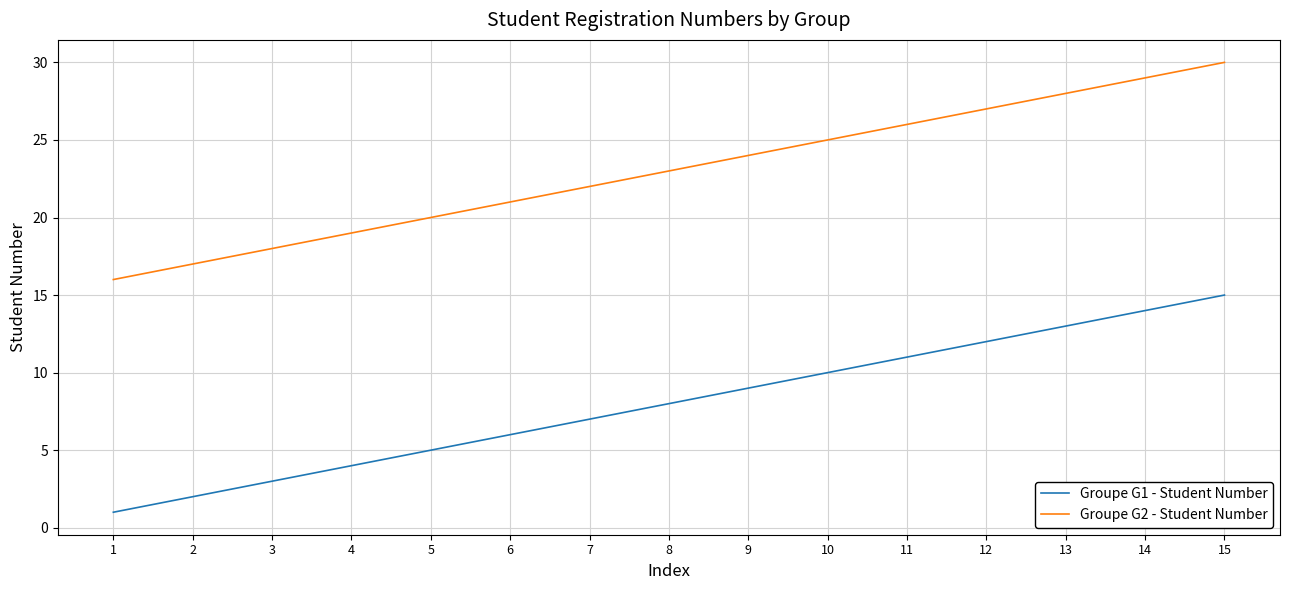

What is the difference between the maximum and minimum values in the Groupe G2 - Student Number series?

14